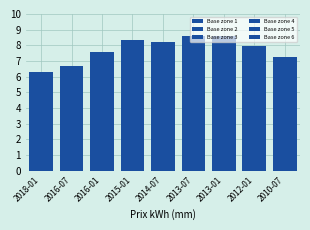

The value of Base zone 2 at 2016-07 is 11.6. True or false?

False